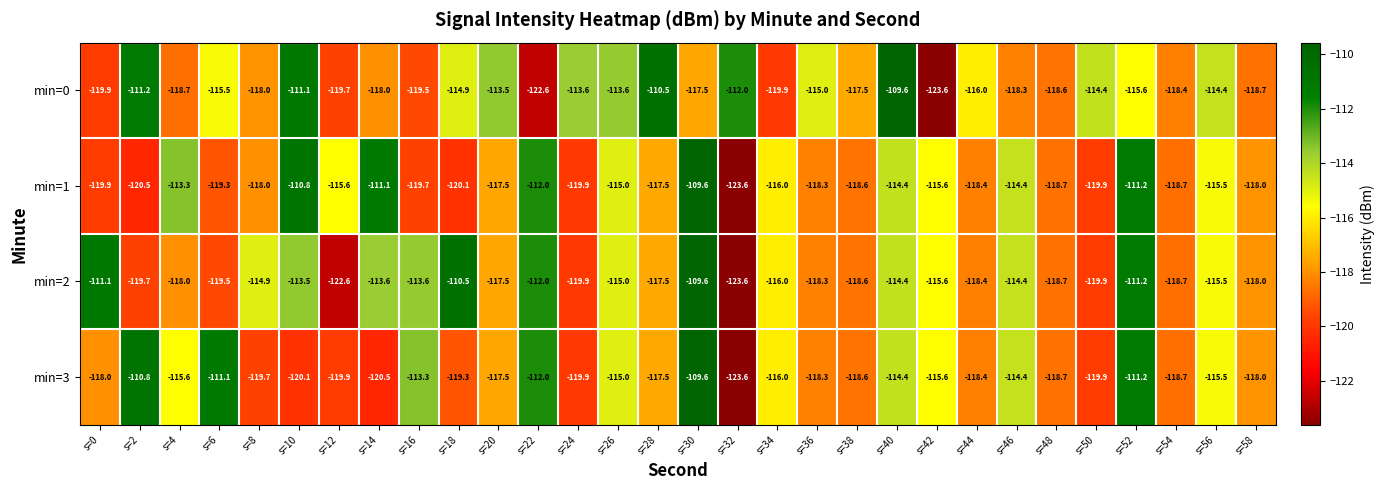

Which series changed the most between s=2 and s=56?

min=1